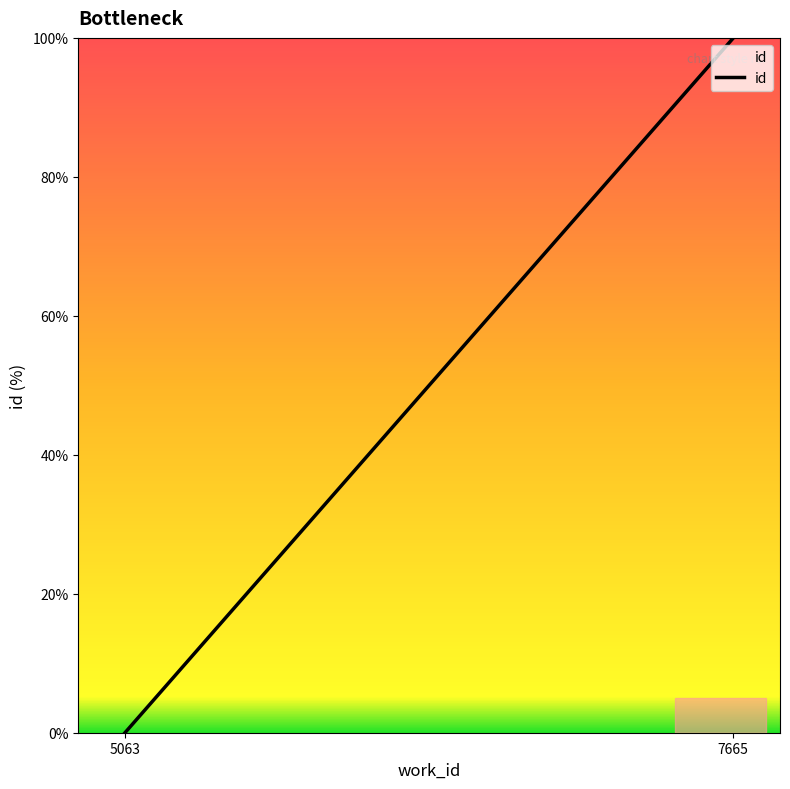

List the labels in order of value, largest first.

7665, 5063